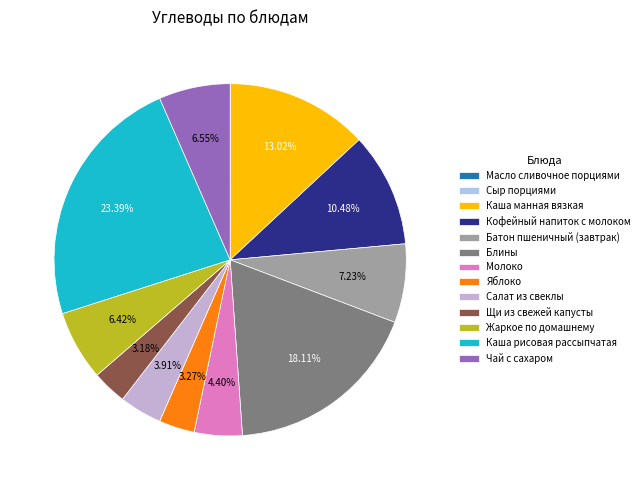

What is the total percentage of Салат из свеклы and Сыр порциями?

3.9%